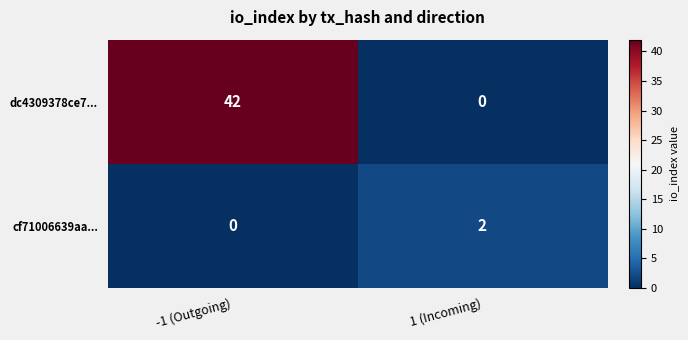

What is the sum of all dc4309378ce7... values?

42